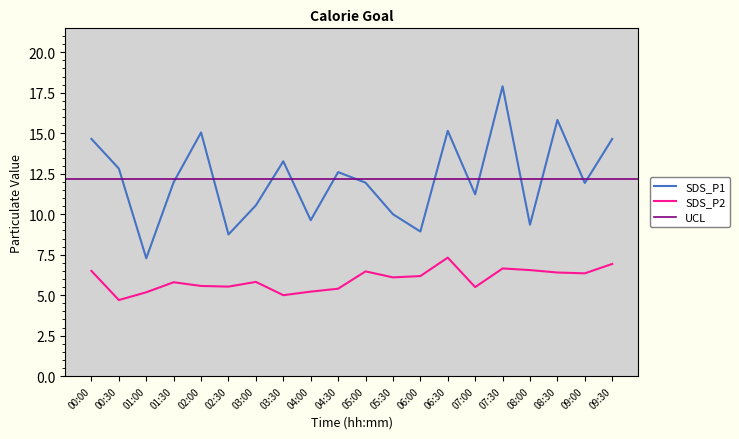

List the labels in order of SDS_P2 value, largest first.

06:30, 09:30, 07:30, 08:00, 00:00, 05:00, 08:30, 09:00, 06:00, 05:30, 03:00, 01:30, 02:00, 02:30, 07:00, 04:30, 04:00, 01:00, 03:30, 00:30